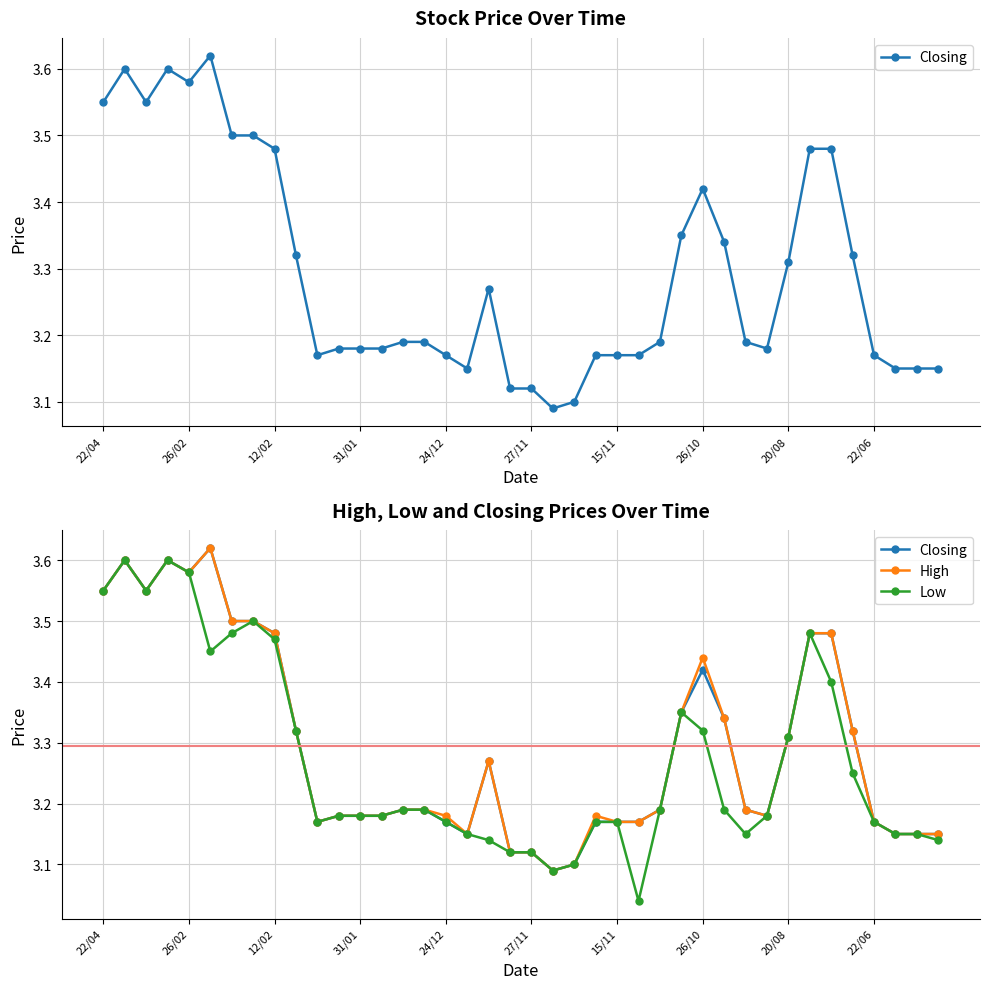

At 17, list the series in order from largest to smallest.

Closing, High, Low